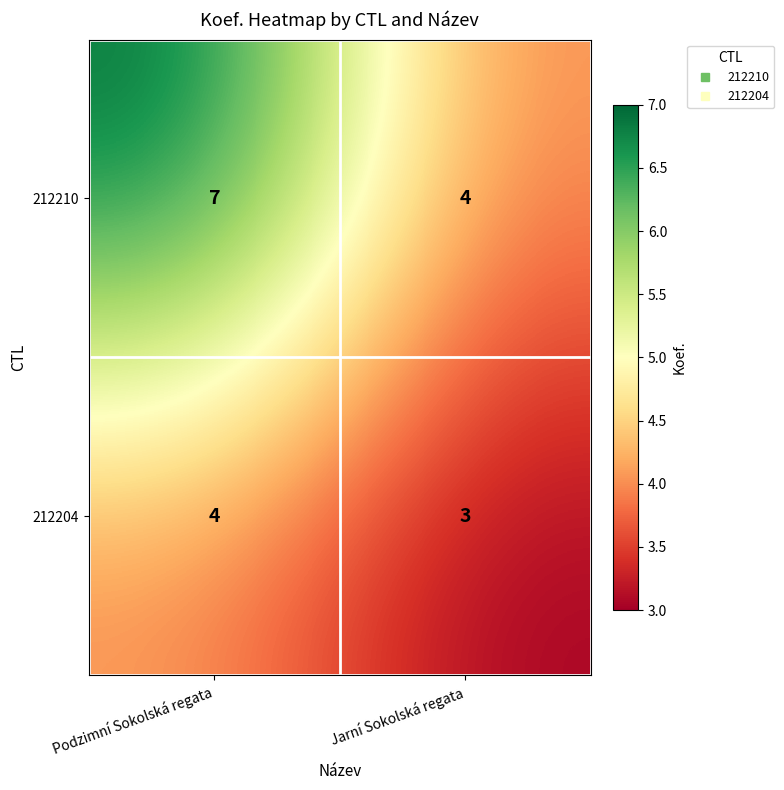

Is it true that 212210 equals 4 at Jarní Sokolská regata?

True